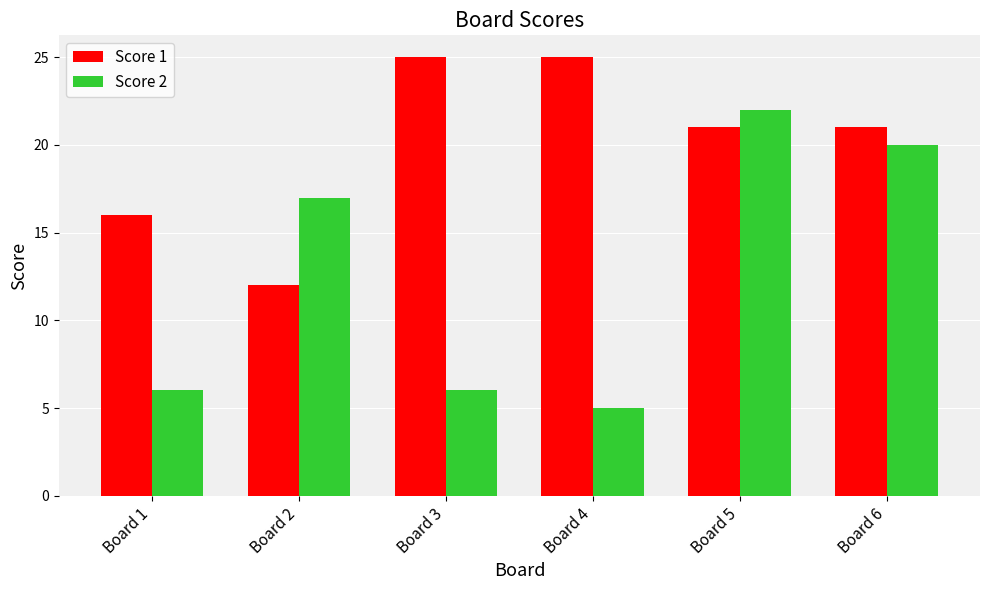

How many distinct data groups are displayed?

2